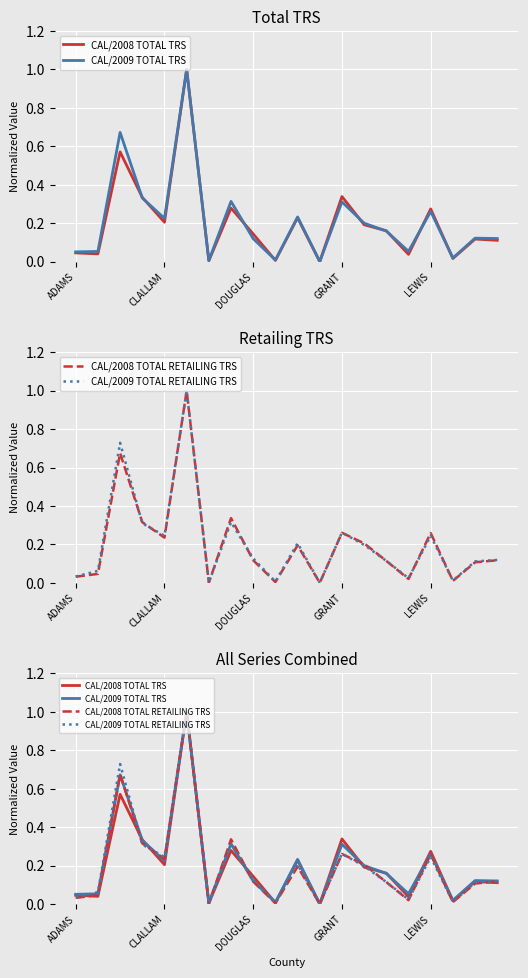

How many intersections are there between CAL/2008 TOTAL RETAILING TRS and CAL/2009 TOTAL TRS?

7